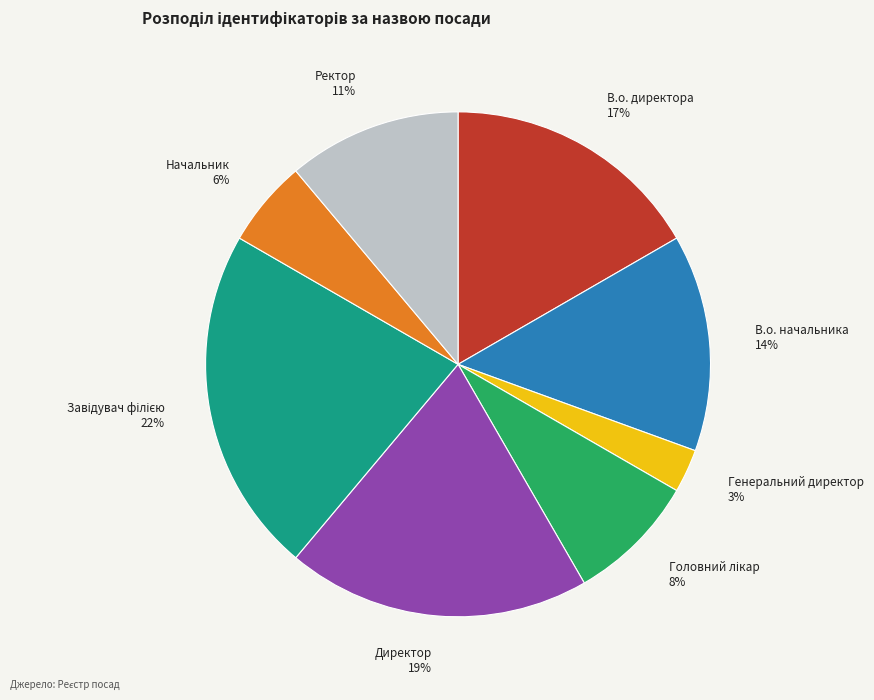

Is В.о. начальника the majority of the pie?

No